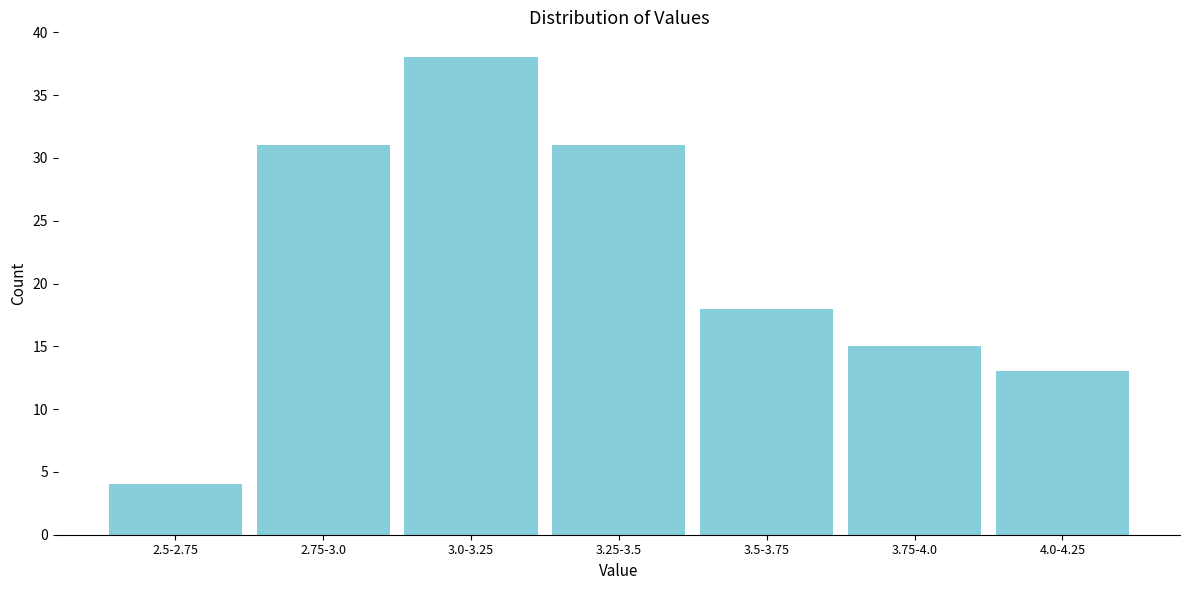

Reading left to right, extract all data points from this chart.

4	31	38	31	18	15	13